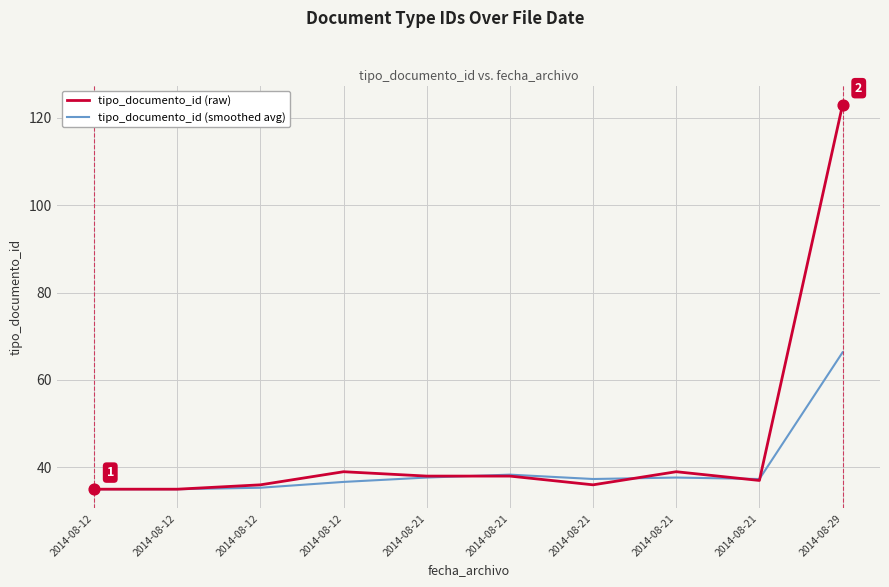

What are all the series names shown in the legend?

tipo_documento_id (raw), tipo_documento_id (smoothed avg)